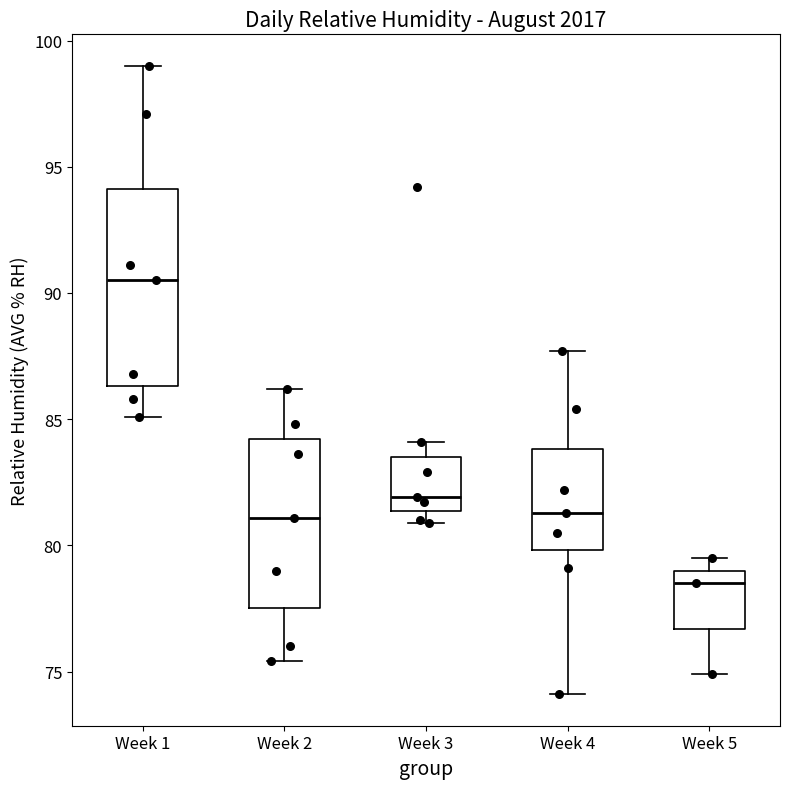

Where does the median line of the box for Week 3 sit on the y-axis? The values are not printed on the chart, so give them approximately, as read against the axis.

82.0